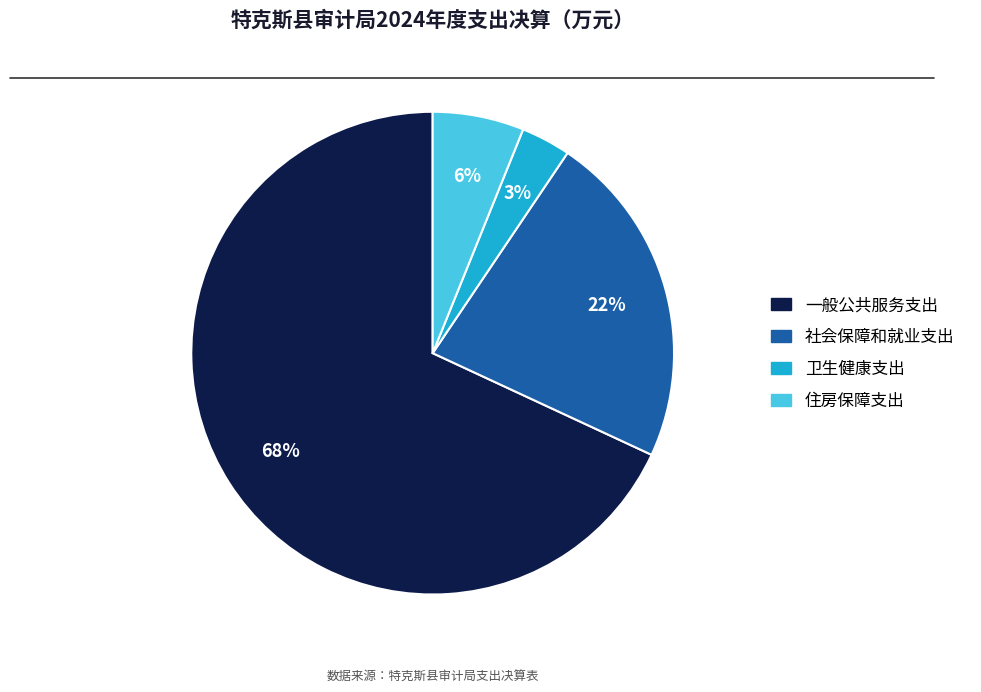

To the nearest percent, what is the average slice percentage?

25%